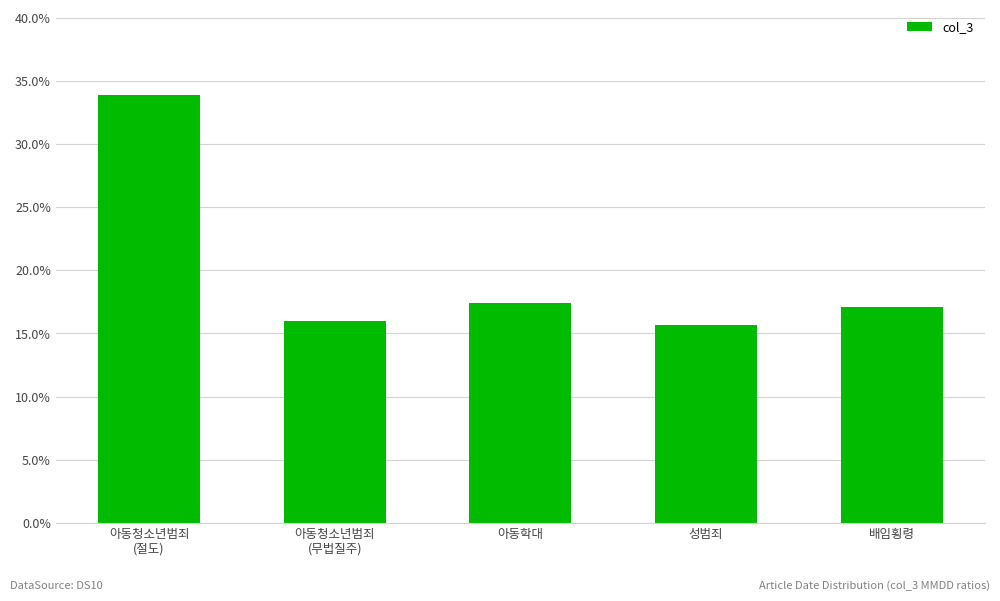

Count the number of categories in the chart.

5